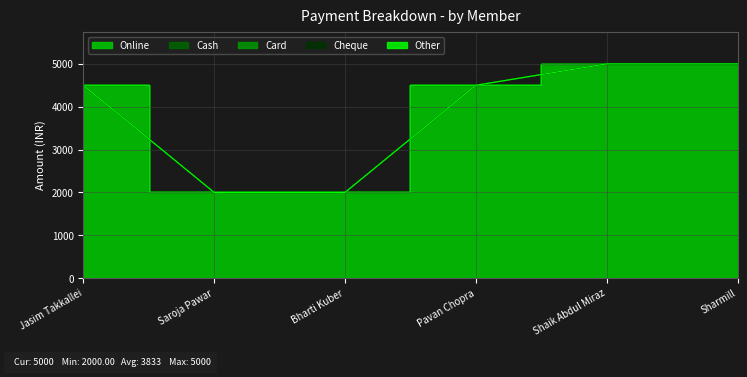

Does the chart display data point markers on the line(s)?

No